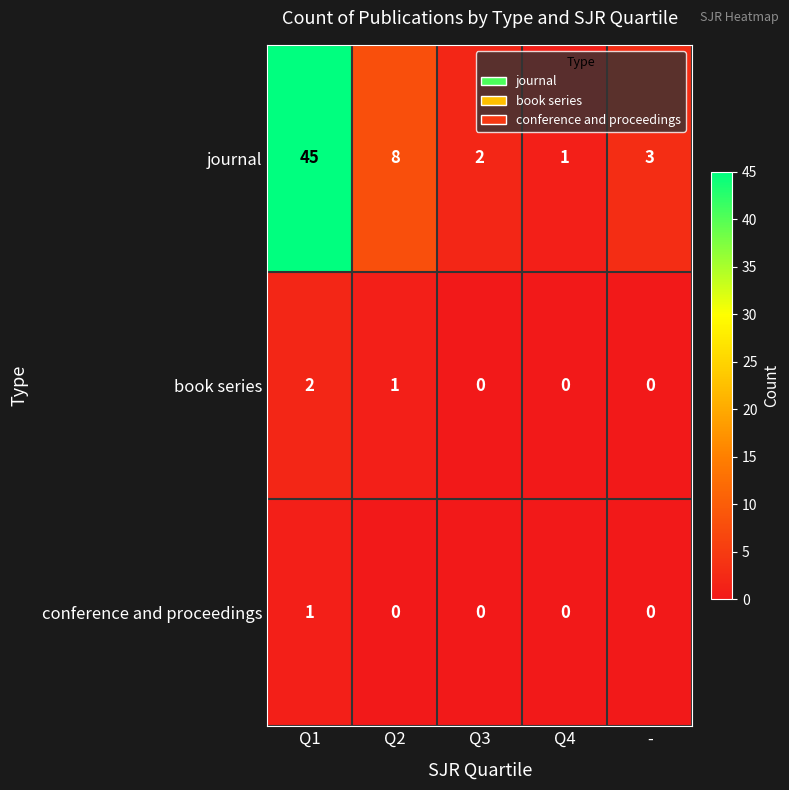

What is the difference between the second highest and minimum values in the journal series?

7